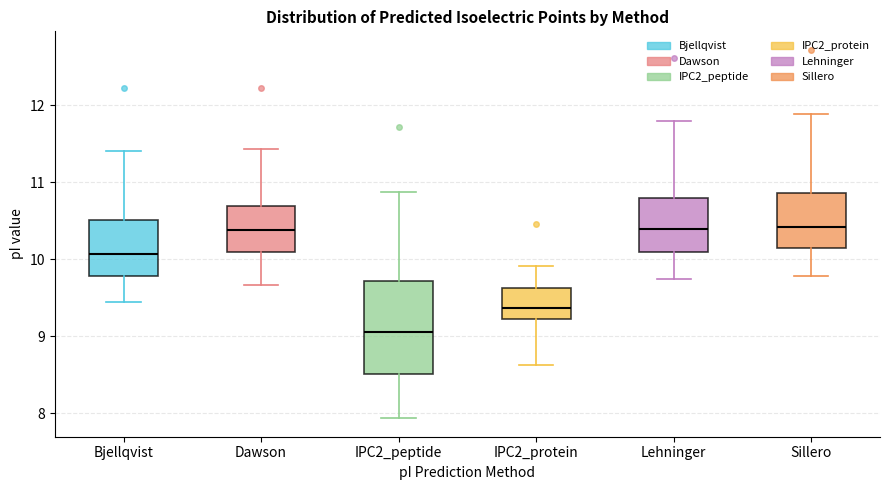

Which box is the tallest, from its lower edge to its upper edge?

IPC2_peptide